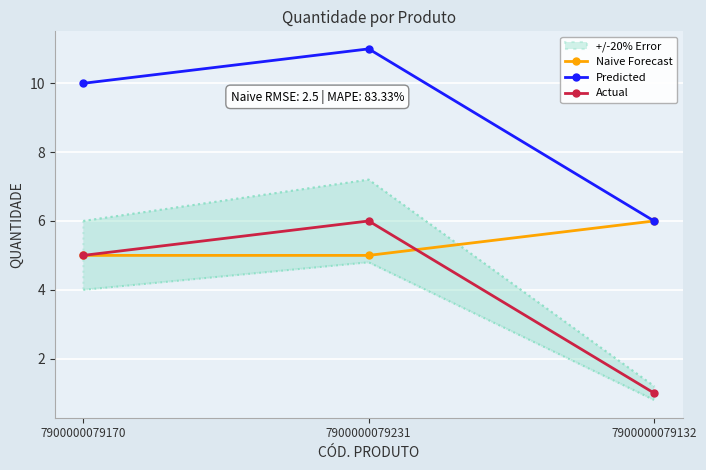

What is the difference between the maximum and minimum values in the Actual series?

5